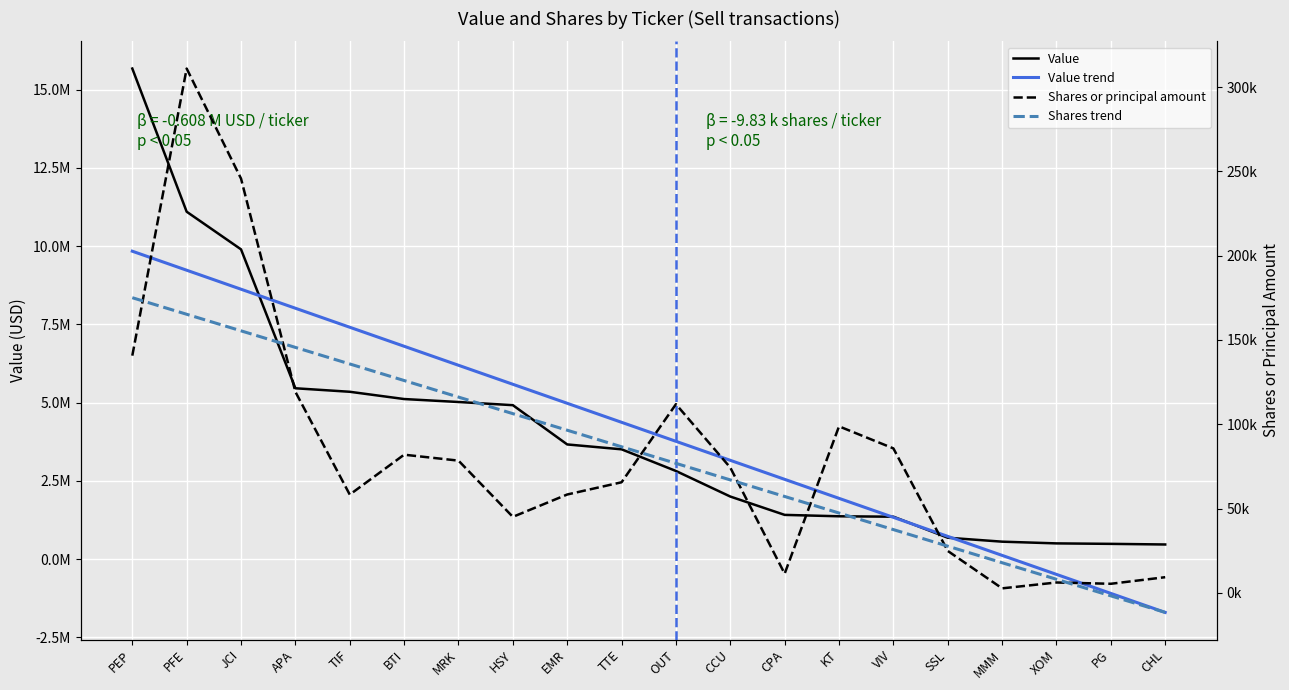

Which series has the largest total across all categories?

Value